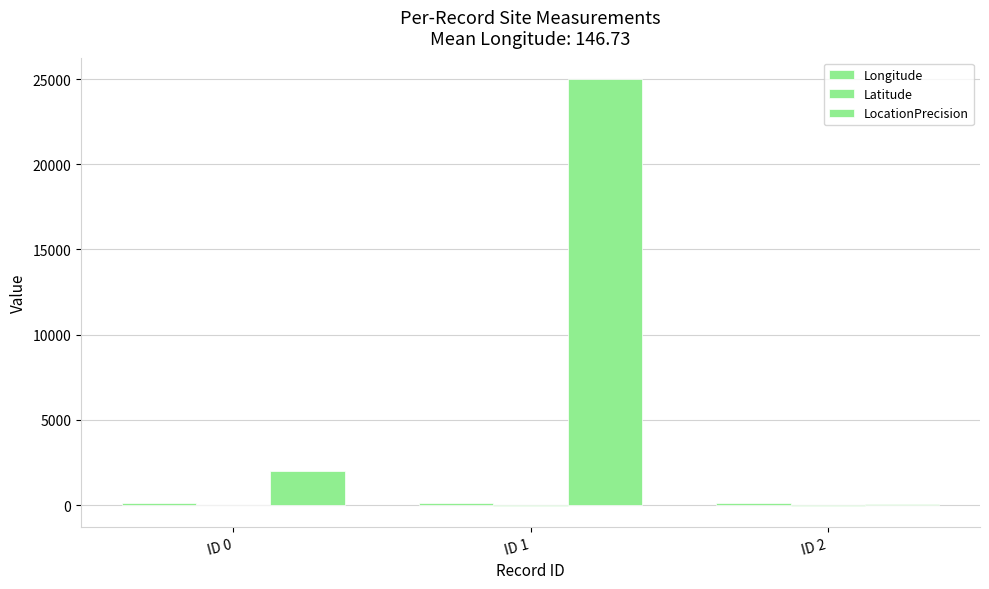

Which series changed the most between ID 0 and ID 1?

LocationPrecision